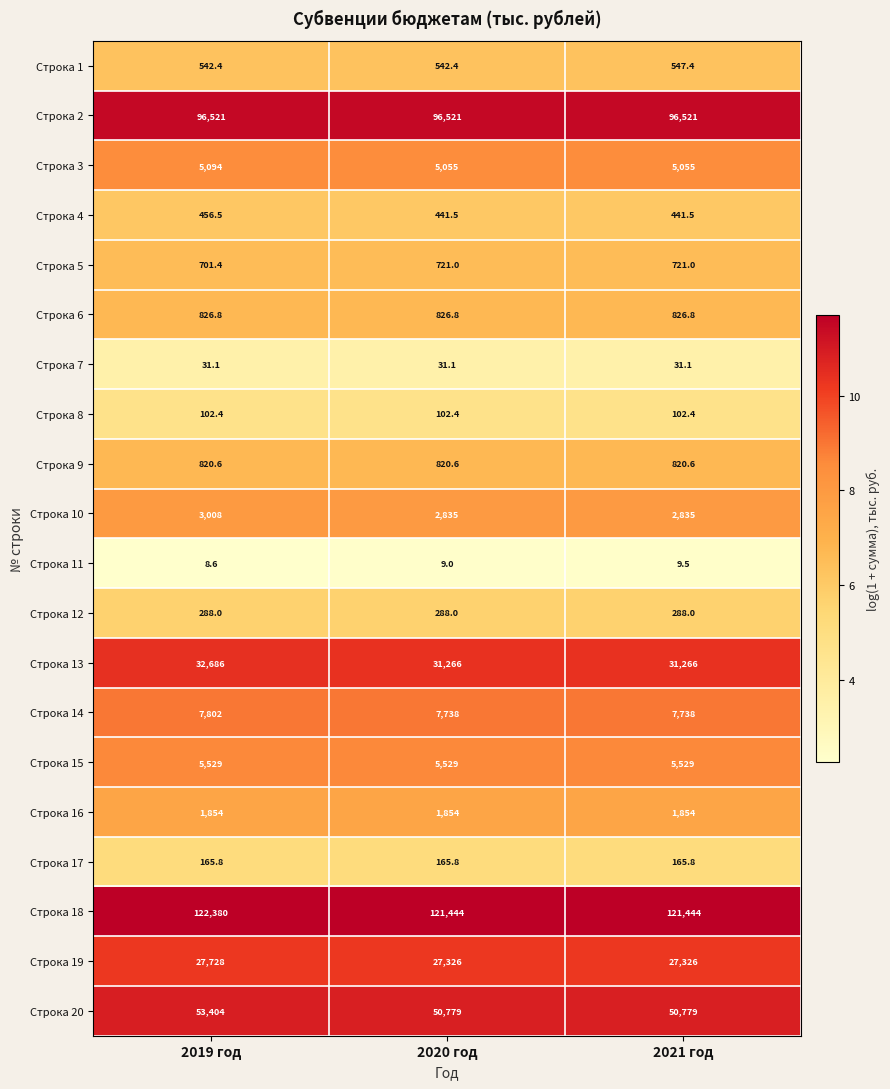

What is the spread (max minus min) of values at 2019 год?

122371.4